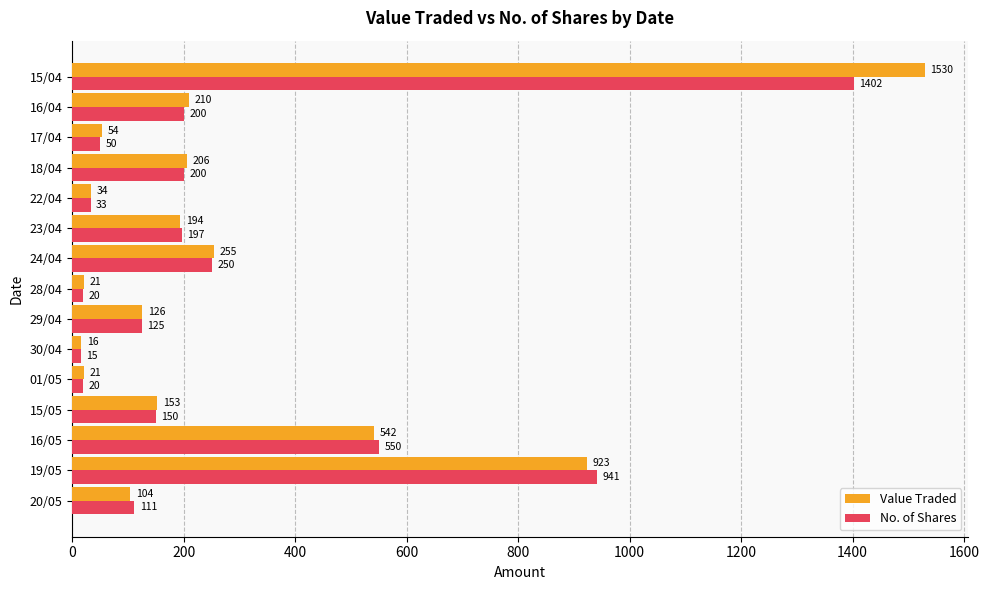

At 15/05, list the series in order from smallest to largest.

No. of Shares, Value Traded